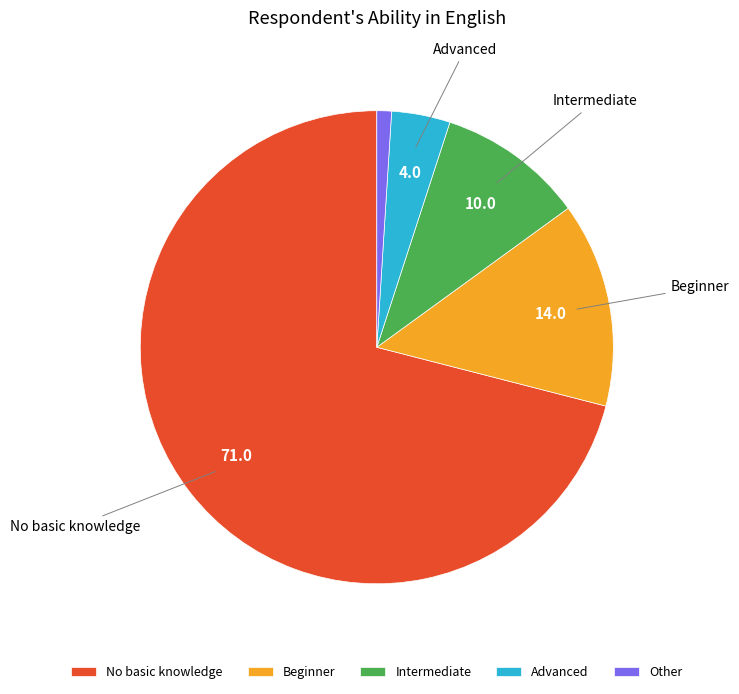

Combined, do Advanced and Other account for over 50%?

No